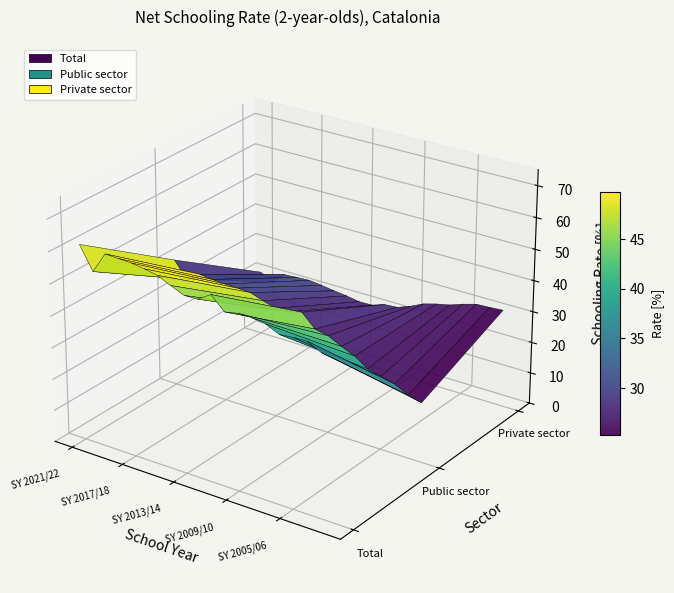

Which series has the largest total across all categories?

Total